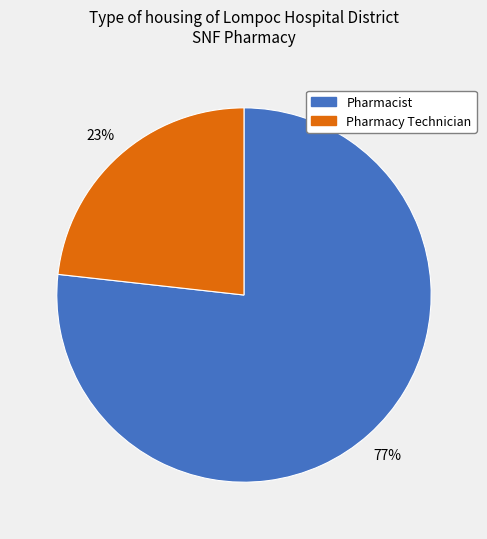

Is Pharmacy Technician the majority of the pie?

No